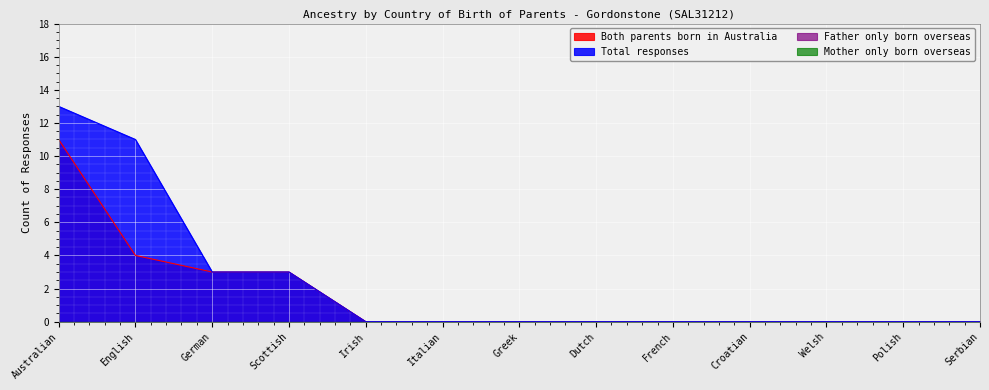

The Total responses series shows 0 at Serbian. True or false?

True